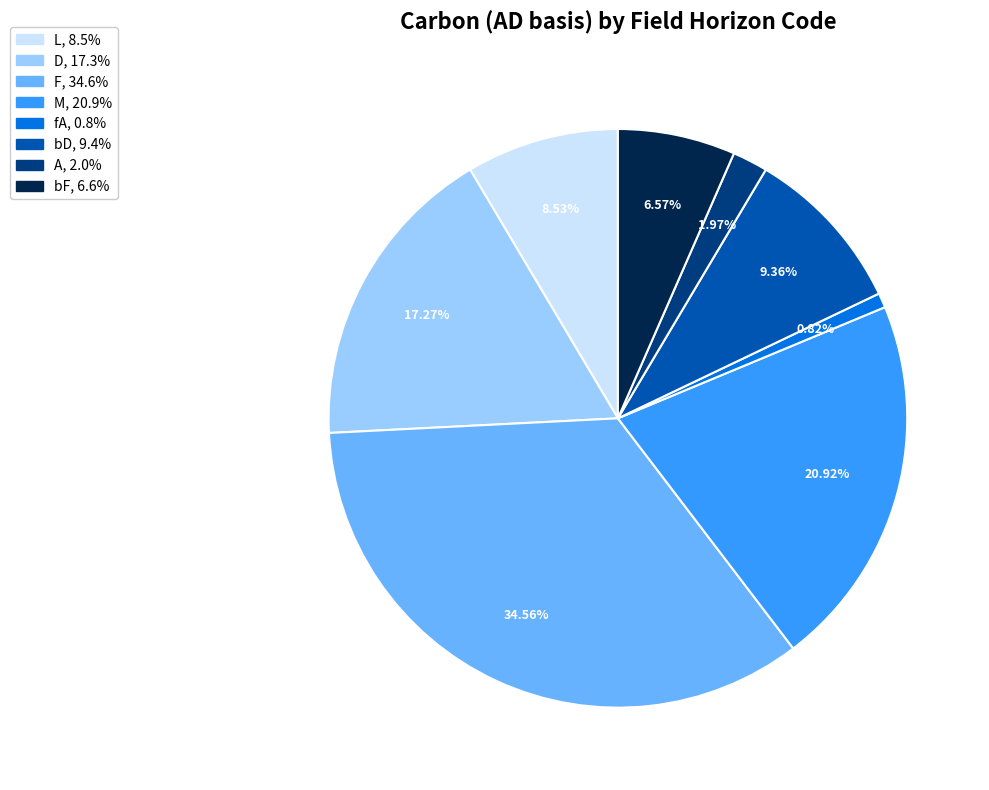

Is there any slice that represents more than half of the pie?

No